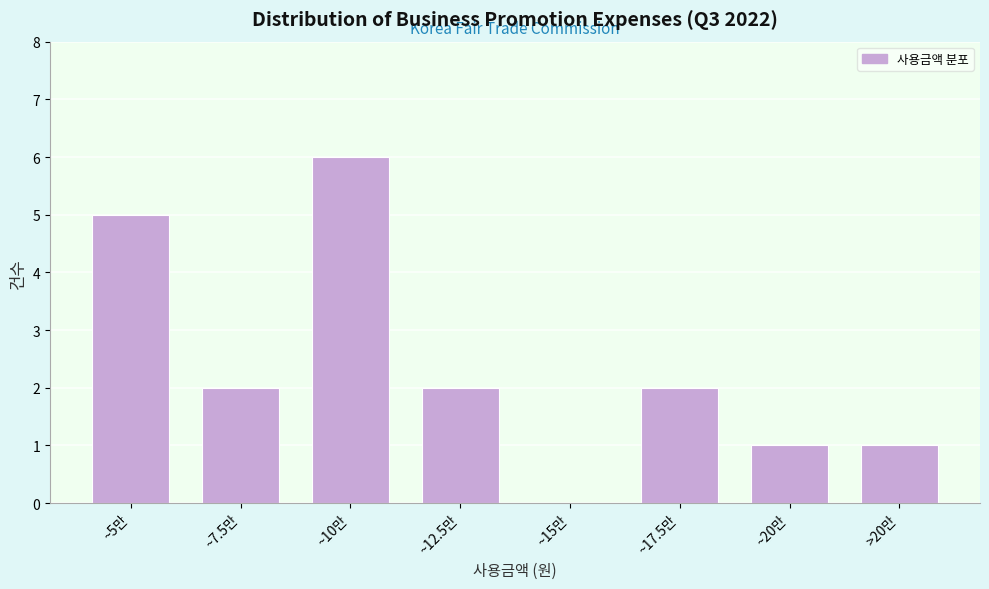

Reading right to left, list all the values displayed in this chart.

>20만=1	~20만=1	~17.5만=2	~15만=0	~12.5만=2	~10만=6	~7.5만=2	~5만=5